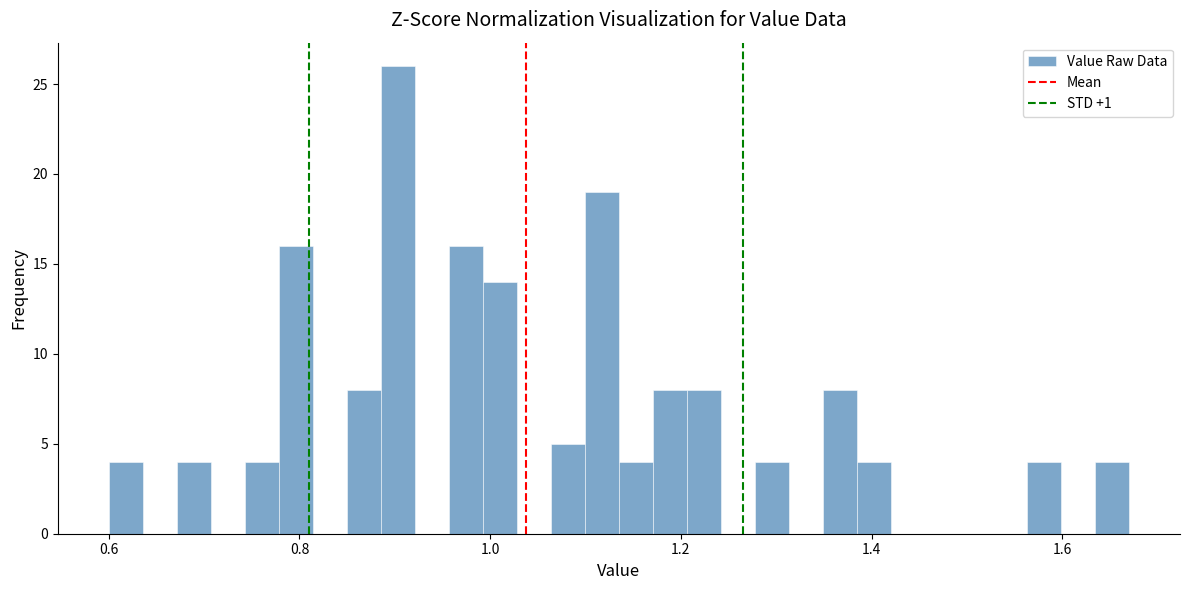

Read against the x-axis, roughly where is the centre of the tallest bar?

0.90